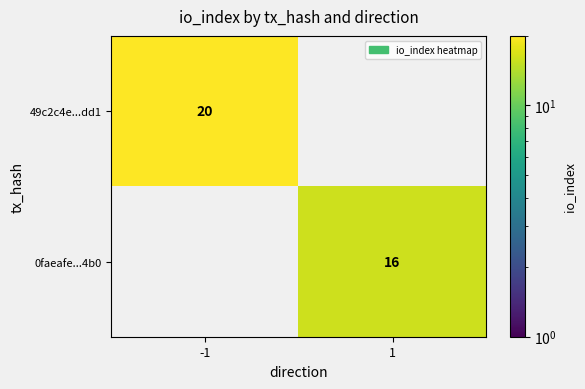

Is the value of 0faeafe...4b0 at 1 greater than the value of 49c2c4e...dd1 at -1?

No